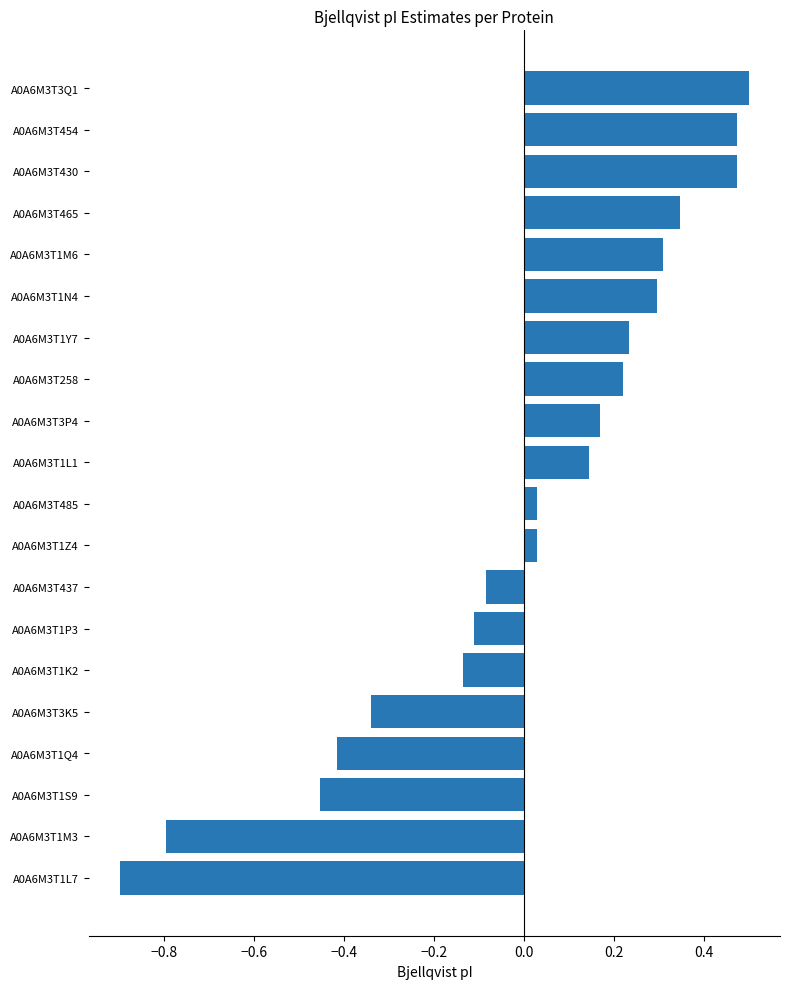

Does the chart contain any negative values?

Yes